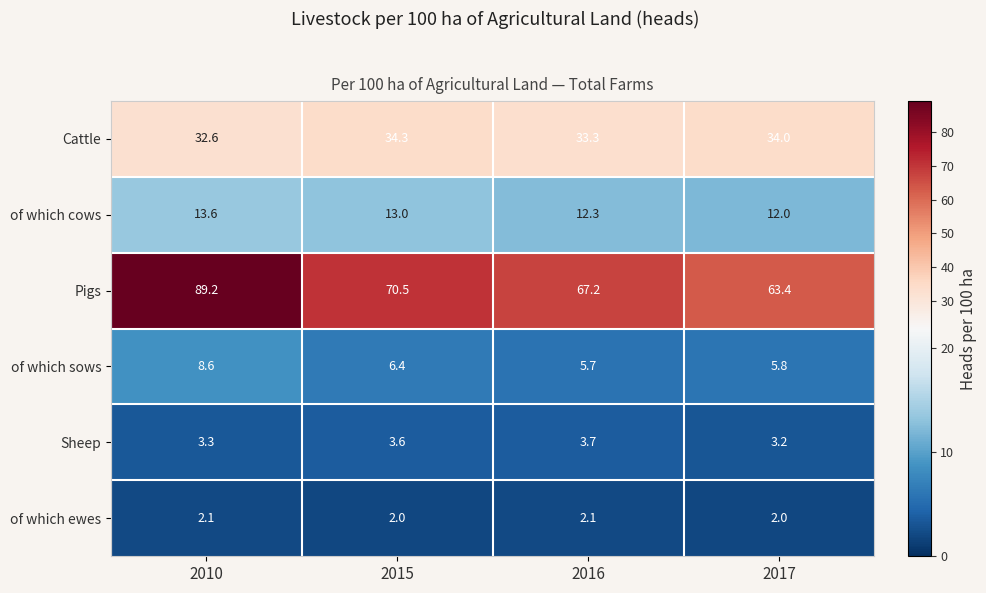

Reading left to right, list all the values displayed in this chart.

Cattle: 32.6	34.3	33.3	34.0
of which cows: 13.6	13.0	12.3	12.0
Pigs: 89.2	70.5	67.2	63.4
of which sows: 8.6	6.4	5.7	5.8
Sheep: 3.3	3.6	3.7	3.2
of which ewes: 2.1	2.0	2.1	2.0